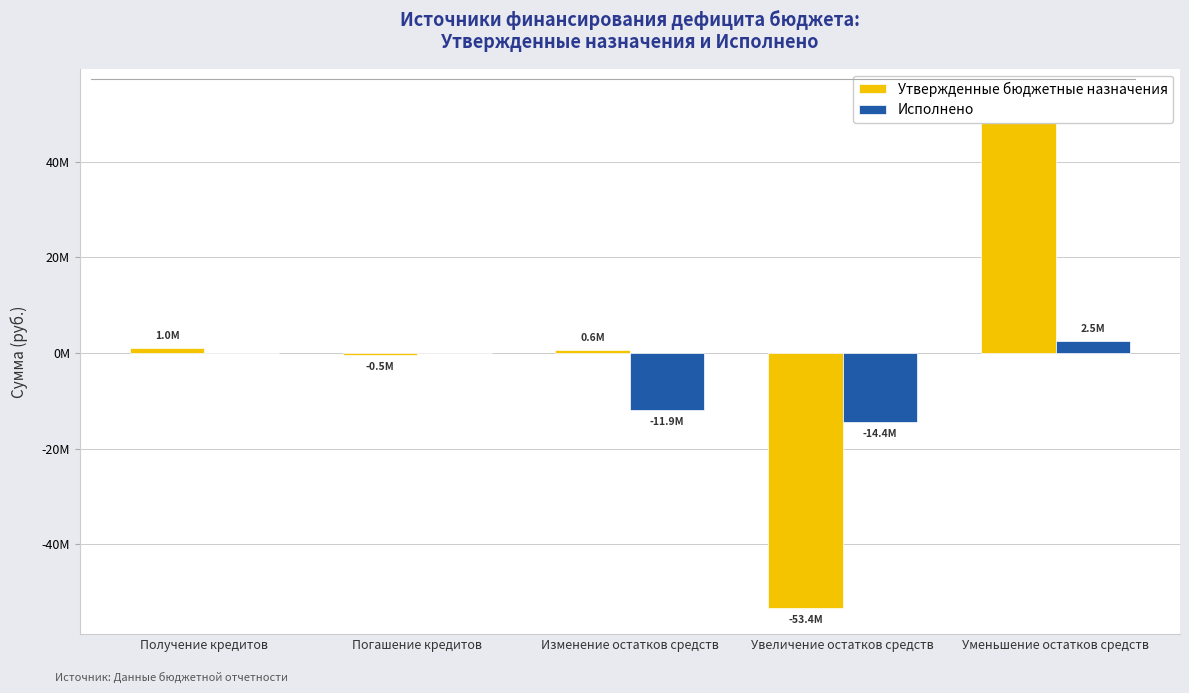

What is the average value of the Утвержденные бюджетные назначения series?

358680.0